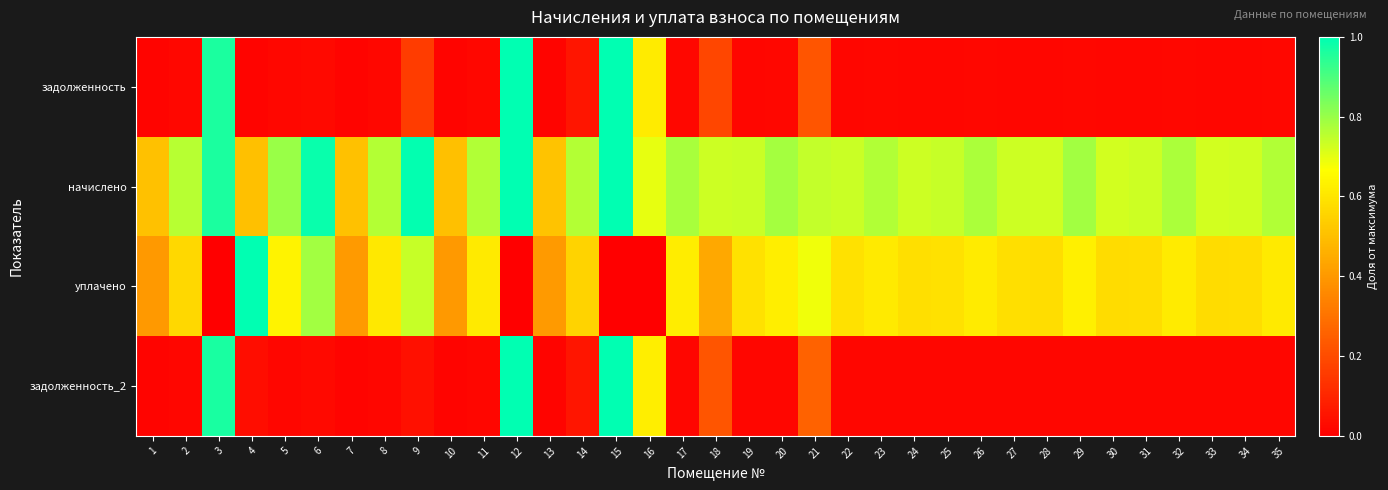

Reading left to right, what are all the values shown in this chart?

задолженность: 1=0.0	2=0.0	3=1.0	4=0.0	5=0.0	6=0.0	7=0.0	8=0.0	9=0.2	10=0.0	11=0.0	12=1.0	13=0.0	14=0.1	15=1.0	16=0.6	17=0.0	18=0.2	19=0.0	20=0.0	21=0.2	22=0.0	23=0.0	24=0.0	25=0.0	26=0.0	27=0.0	28=0.0	29=0.0	30=0.0	31=0.0	32=0.0	33=0.0	34=0.0	35=0.0
начислено: 1=0.5	2=0.8	3=1.0	4=0.5	5=0.8	6=1.0	7=0.5	8=0.8	9=1.0	10=0.5	11=0.8	12=1.0	13=0.5	14=0.8	15=1.0	16=0.7	17=0.8	18=0.7	19=0.7	20=0.8	21=0.7	22=0.7	23=0.8	24=0.7	25=0.7	26=0.8	27=0.7	28=0.7	29=0.8	30=0.7	31=0.7	32=0.8	33=0.7	34=0.7	35=0.8
уплачено: 1=0.4	2=0.6	3=0.0	4=1.0	5=0.6	6=0.8	7=0.4	8=0.6	9=0.7	10=0.4	11=0.6	12=0.0	13=0.4	14=0.6	15=0.0	16=0.0	17=0.6	18=0.4	19=0.6	20=0.6	21=0.7	22=0.6	23=0.6	24=0.6	25=0.6	26=0.6	27=0.6	28=0.6	29=0.6	30=0.6	31=0.6	32=0.6	33=0.6	34=0.6	35=0.6
задолженность_2: 1=0.0	2=0.0	3=1.0	4=0.0	5=0.0	6=0.0	7=0.0	8=0.0	9=0.0	10=0.0	11=0.0	12=1.0	13=0.0	14=0.1	15=1.0	16=0.6	17=0.0	18=0.2	19=0.0	20=0.0	21=0.3	22=0.0	23=0.0	24=0.0	25=0.0	26=0.0	27=0.0	28=0.0	29=0.0	30=0.0	31=0.0	32=0.0	33=0.0	34=0.0	35=0.0